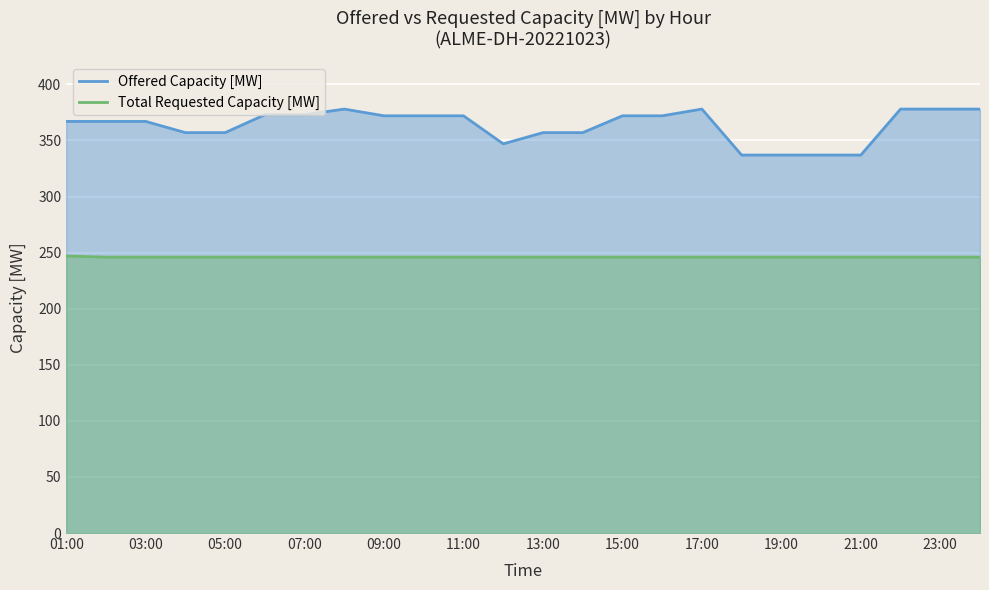

Which series has the largest range (max minus min)?

Offered Capacity [MW]